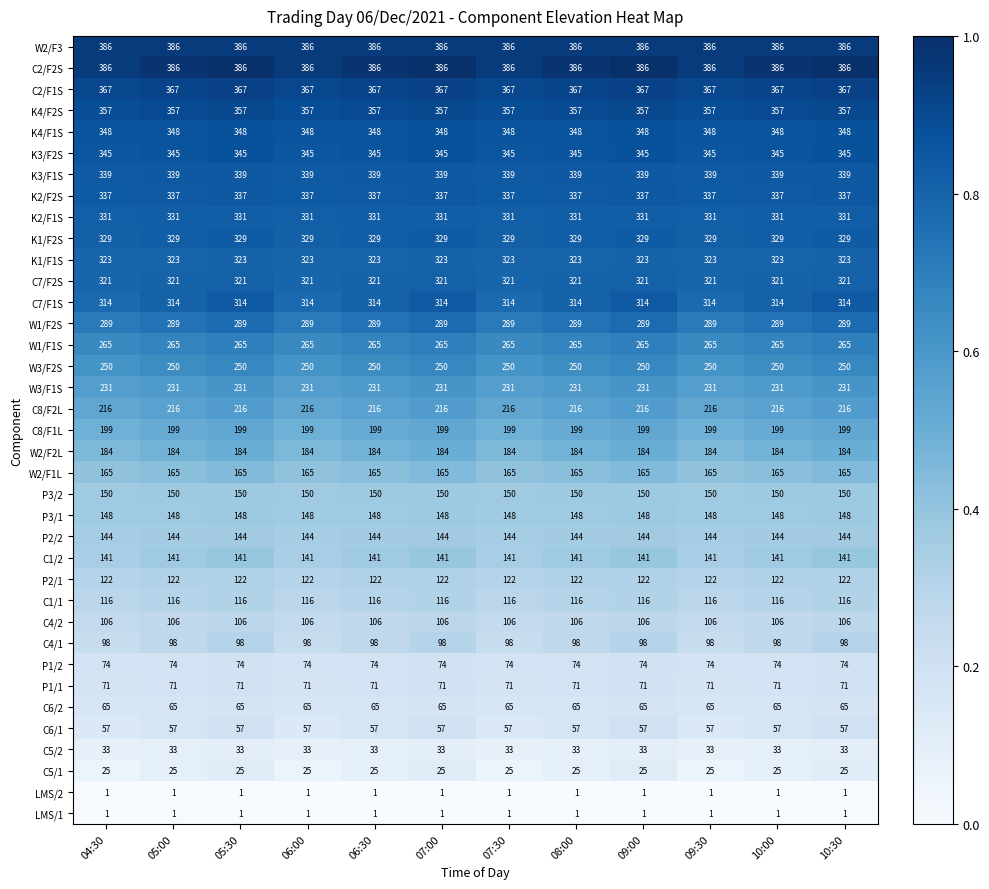

What is the sum of all P3/2 values?

1800